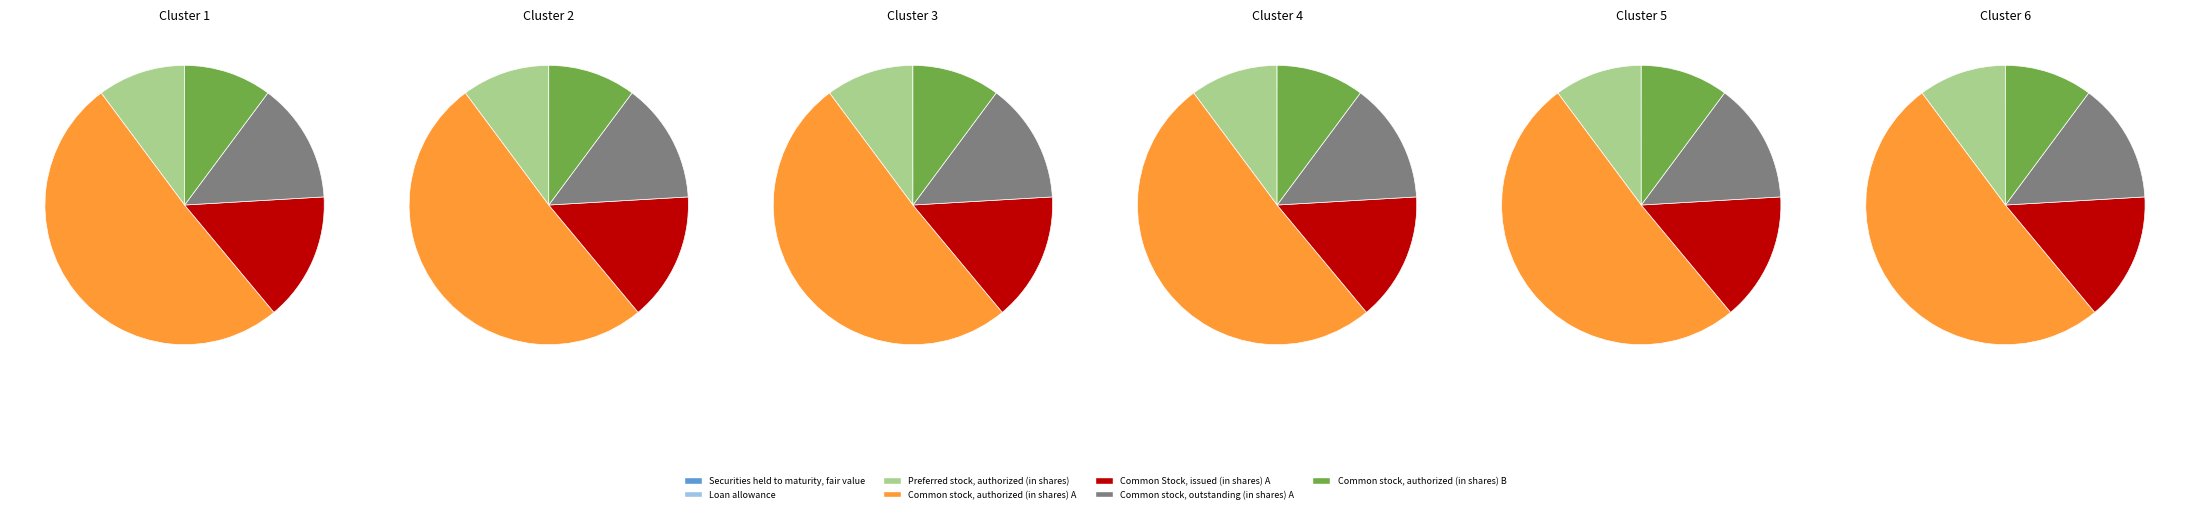

Is it true that Preferred stock, authorized (in shares) is 2% of the pie?

False